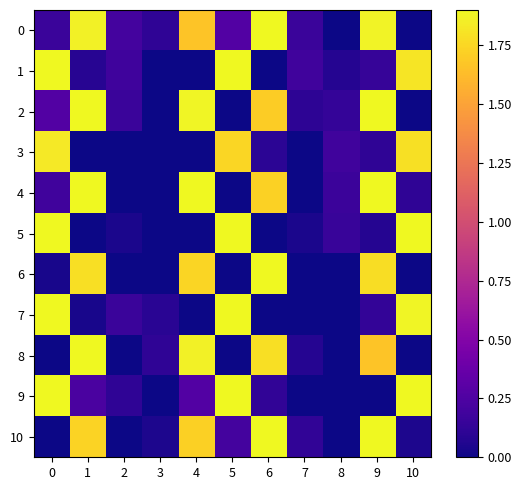

Rank the series at 0 from highest to lowest value.

1, 5, 7, 9, 3, 2, 4, 0, 6, 8, 10